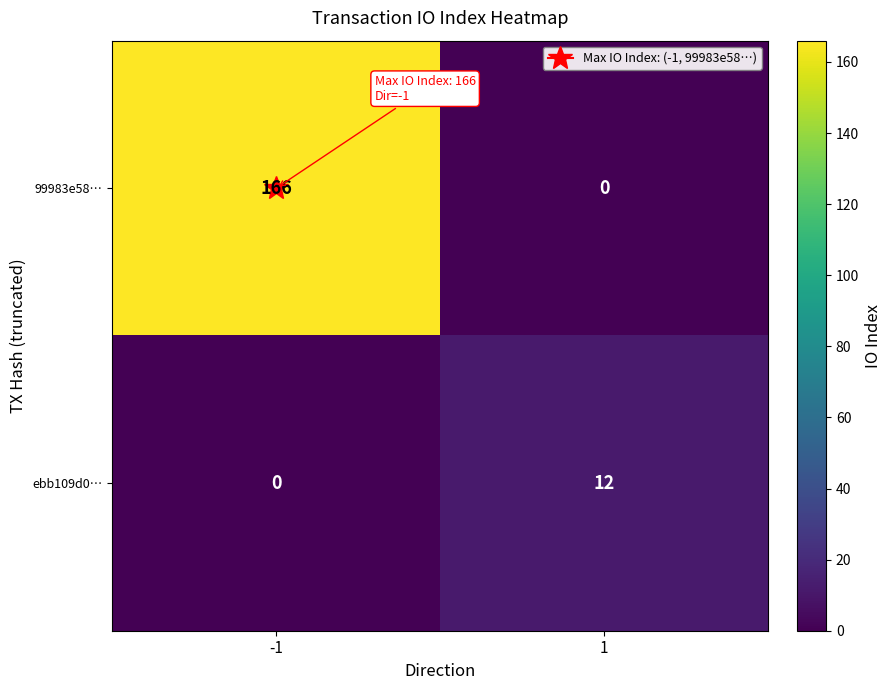

List the series in order of their overall mean, highest first.

99983e58…, ebb109d0…